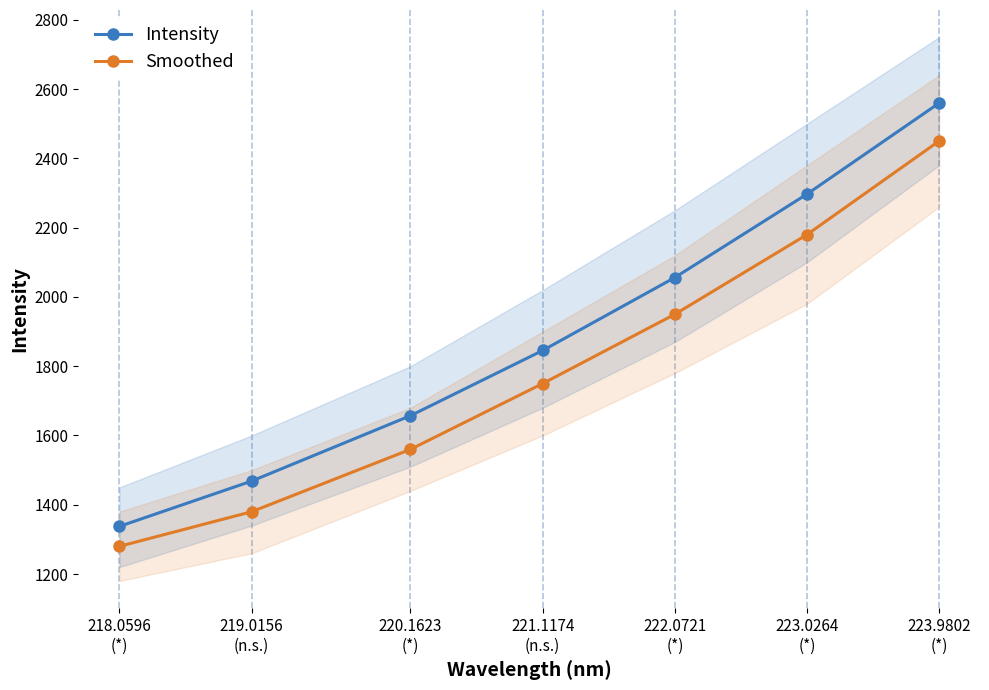

Reading left to right, transcribe all the data shown in this chart.

Intensity: 218.0596
(*)=1337.6	219.0156
(n.s.)=1468.5	220.1623
(*)=1657.2	221.1174
(n.s.)=1845.5	222.0721
(*)=2056.1	223.0264
(*)=2297.0	223.9802
(*)=2559.6
Smoothed: 218.0596
(*)=1280.0	219.0156
(n.s.)=1380.0	220.1623
(*)=1560.0	221.1174
(n.s.)=1750.0	222.0721
(*)=1950.0	223.0264
(*)=2180.0	223.9802
(*)=2450.0